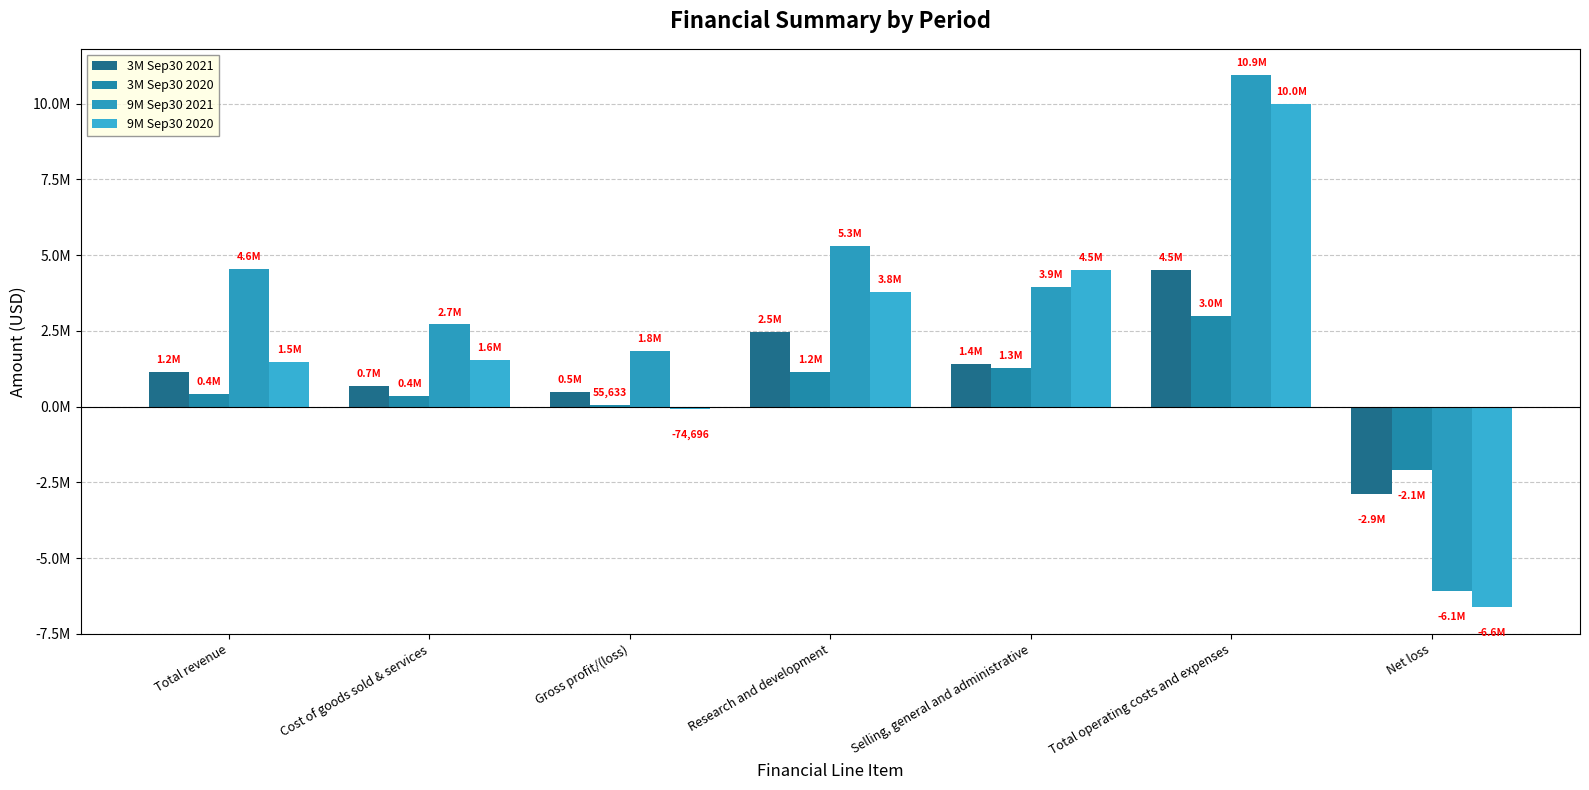

Reading left to right, extract all data points from this chart.

3M Sep30 2021: Total revenue=1158946	Cost of goods sold & services=686486	Gross profit/(loss)=472460	Research and development=2480217	Selling, general and administrative=1420582	Total operating costs and expenses=4498532	Net loss=-2874864
3M Sep30 2020: Total revenue=411883	Cost of goods sold & services=356250	Gross profit/(loss)=55633	Research and development=1157194	Selling, general and administrative=1275599	Total operating costs and expenses=2985441	Net loss=-2101372
9M Sep30 2021: Total revenue=4550834	Cost of goods sold & services=2712972	Gross profit/(loss)=1837862	Research and development=5296067	Selling, general and administrative=3943407	Total operating costs and expenses=10932160	Net loss=-6084977
9M Sep30 2020: Total revenue=1475329	Cost of goods sold & services=1550025	Gross profit/(loss)=-74696	Research and development=3784259	Selling, general and administrative=4497676	Total operating costs and expenses=9979802	Net loss=-6624474